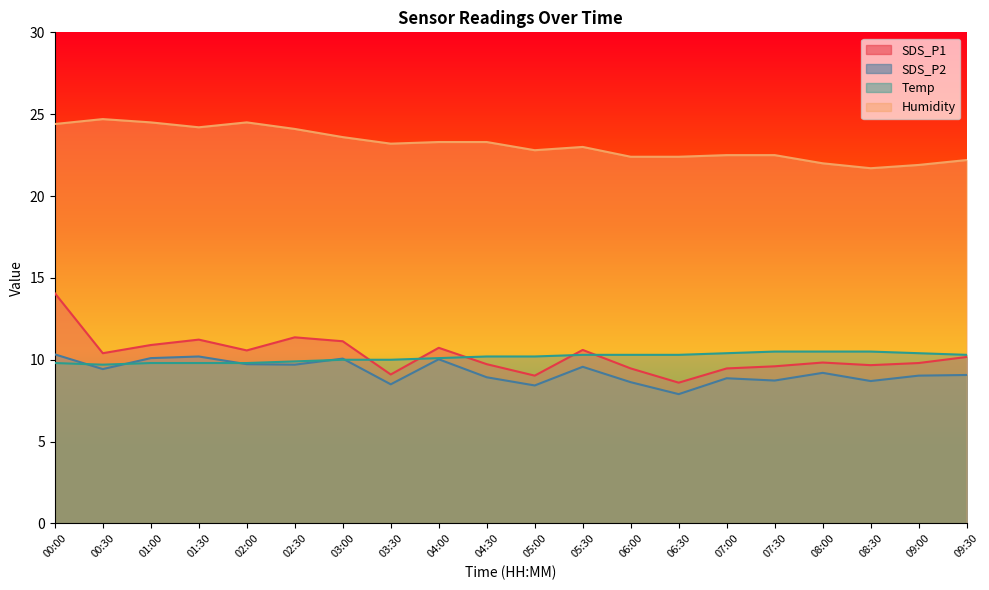

What is the spread (max minus min) of values at 08:30?

13.0